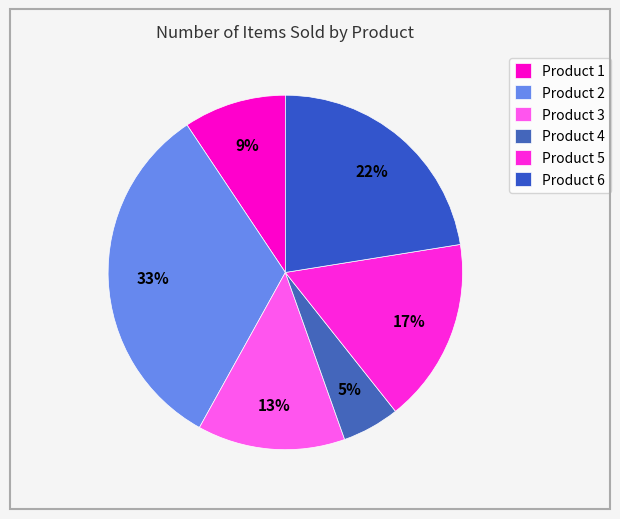

Count the number of slices in the pie.

6